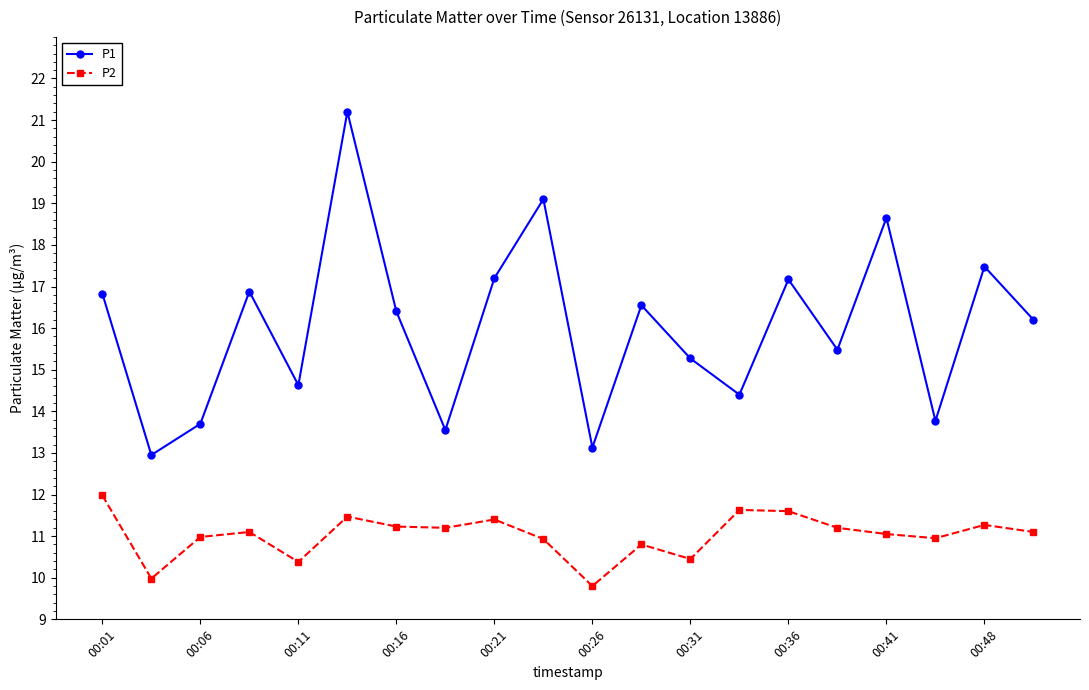

How many interior local valleys does the P1 series have?

7